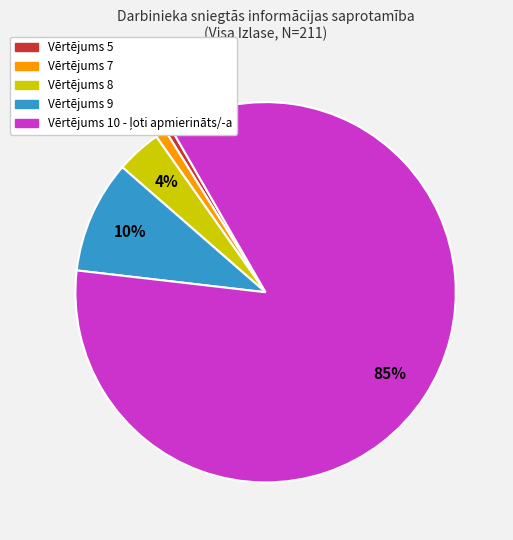

Is there a majority slice in this chart?

Yes